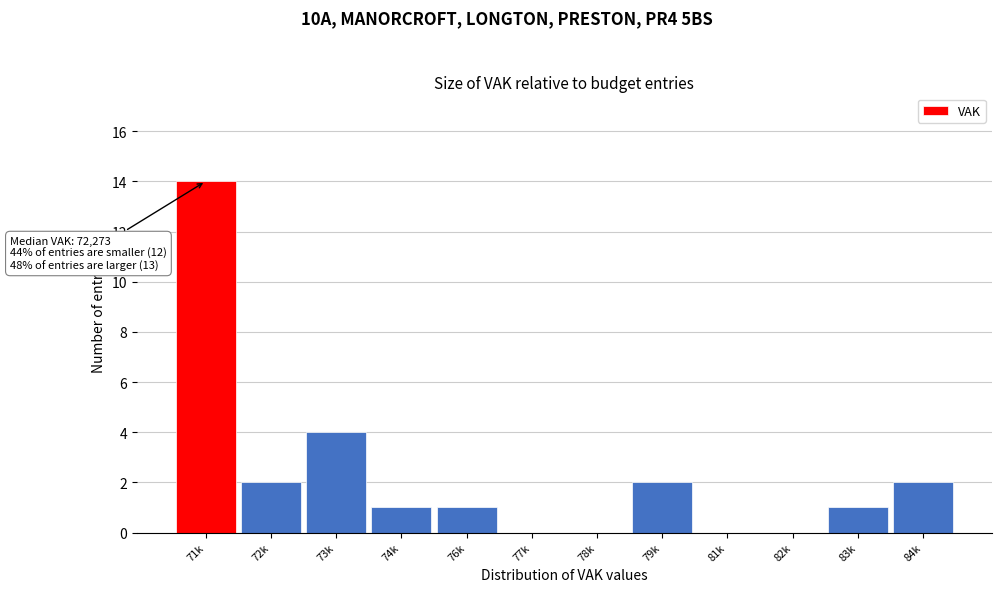

Reading left to right, what are all the values shown in this chart?

71k=14	72k=2	73k=4	74k=1	76k=1	77k=0	78k=0	79k=2	81k=0	82k=0	83k=1	84k=2